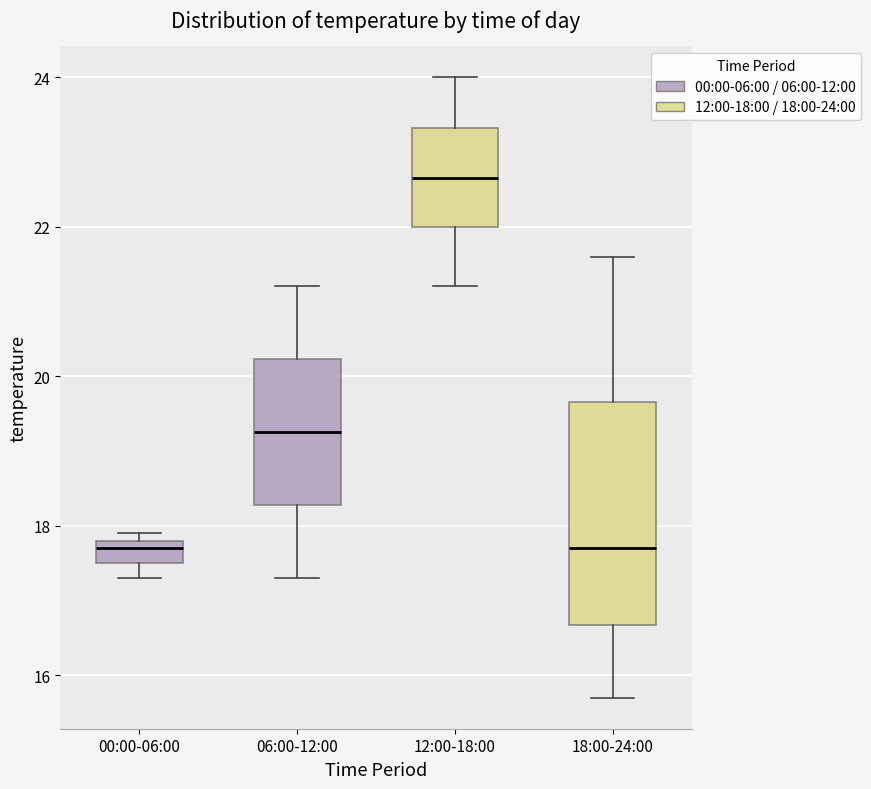

Where is the lower edge of the box for 00:00-06:00 on the y-axis? The values are not printed on the chart, so give them approximately, as read against the axis.

17.6